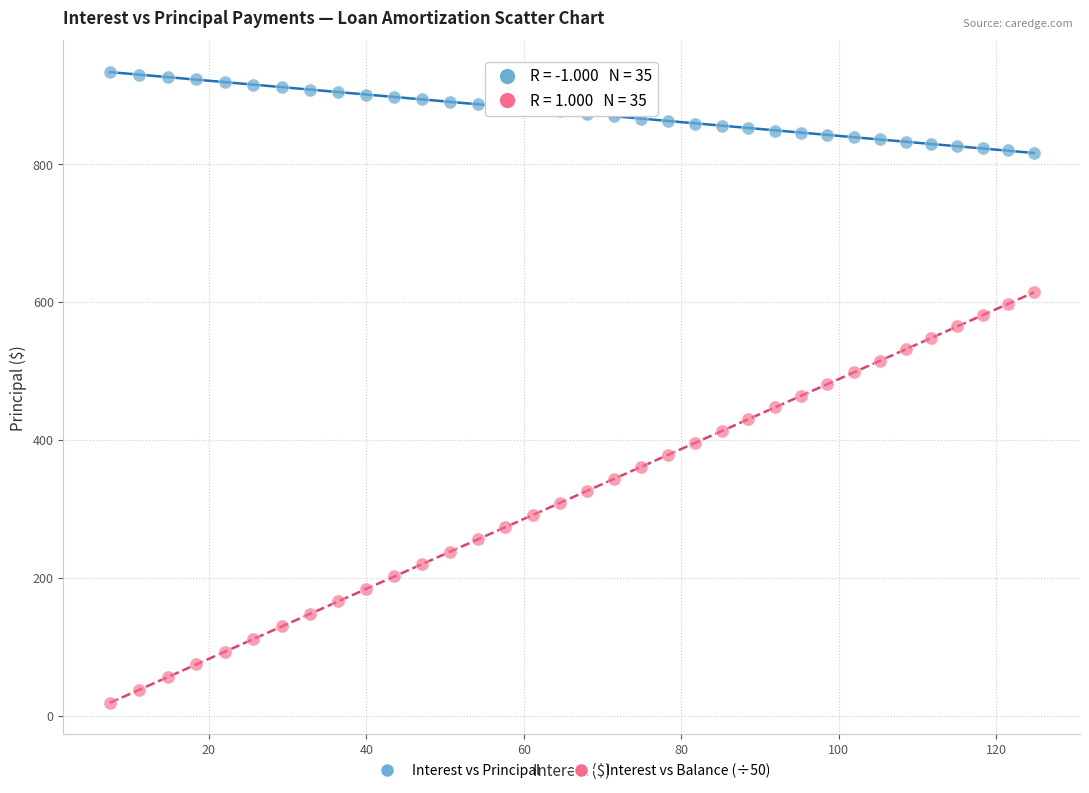

Which series contains the highest Y value?

Interest vs Principal